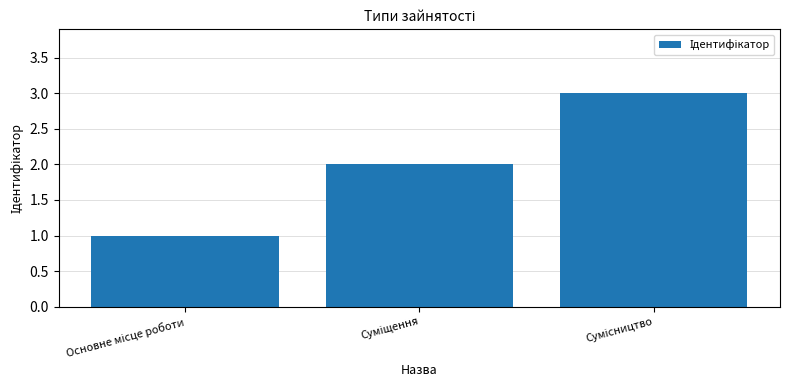

What is the maximum value shown in the chart?

3